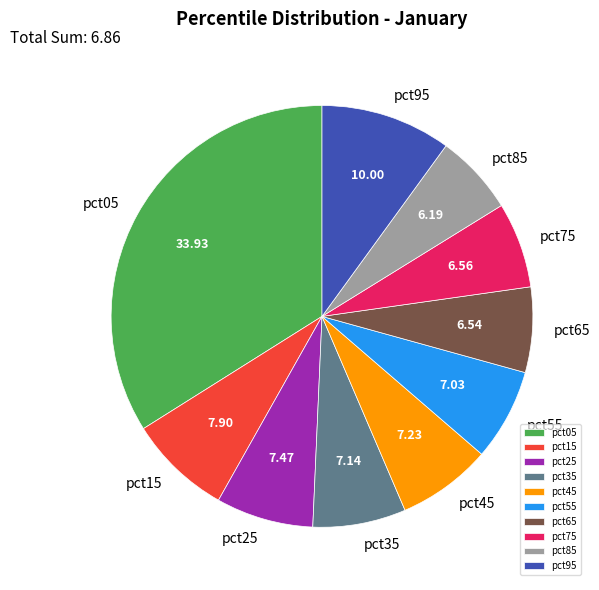

Between pct35 and pct15, which is larger?

pct15